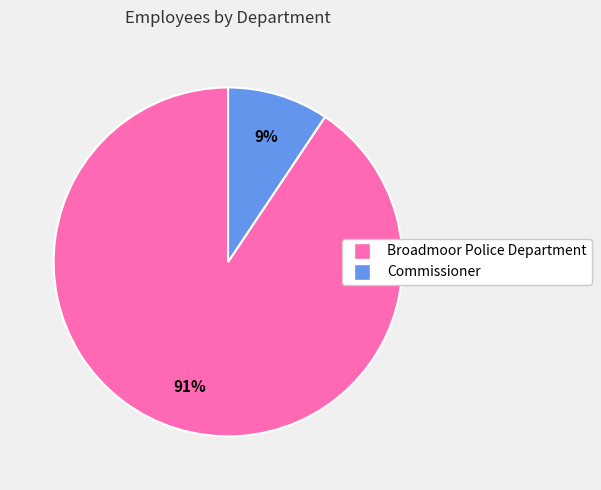

To the nearest percent, what portion does Broadmoor Police Department represent?

91%